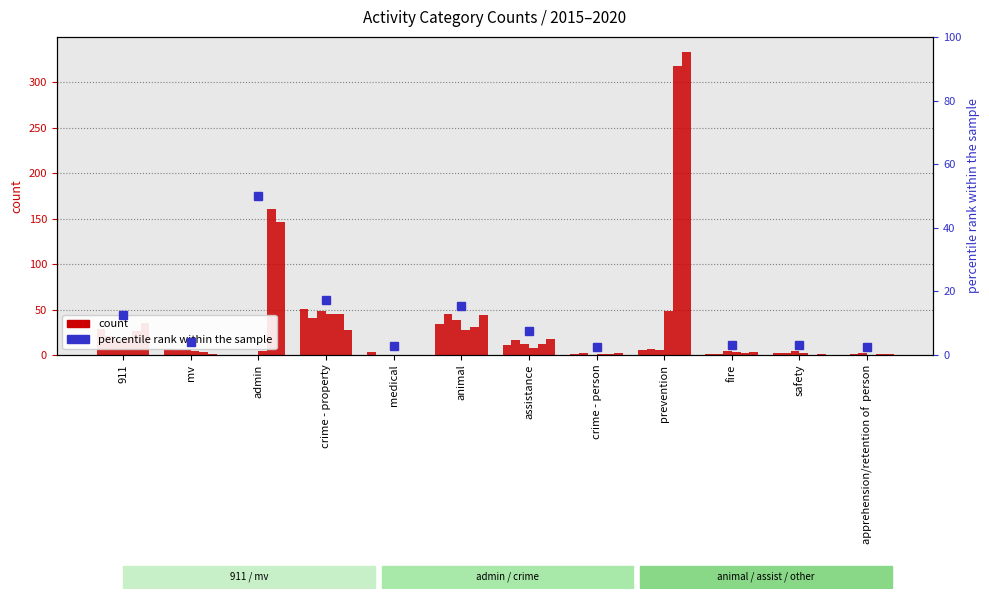

How many bars are there in total?

72